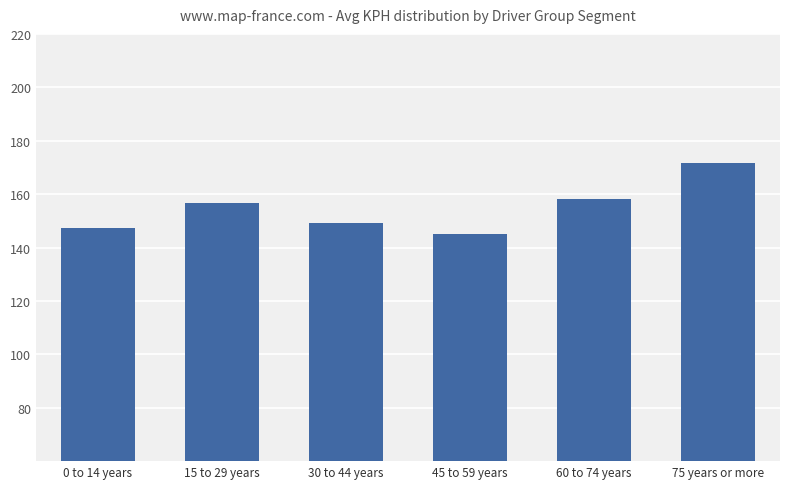

The chart shows a value of 70.7 at 75 years or more. True or false?

False